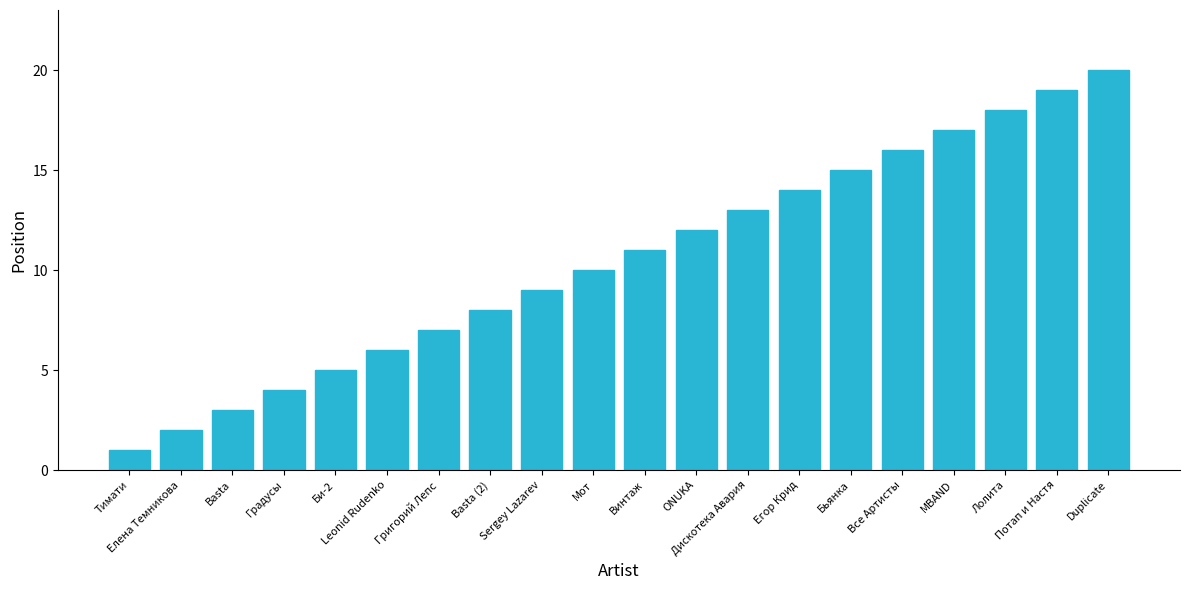

The value at Тимати is 1. True or false?

True